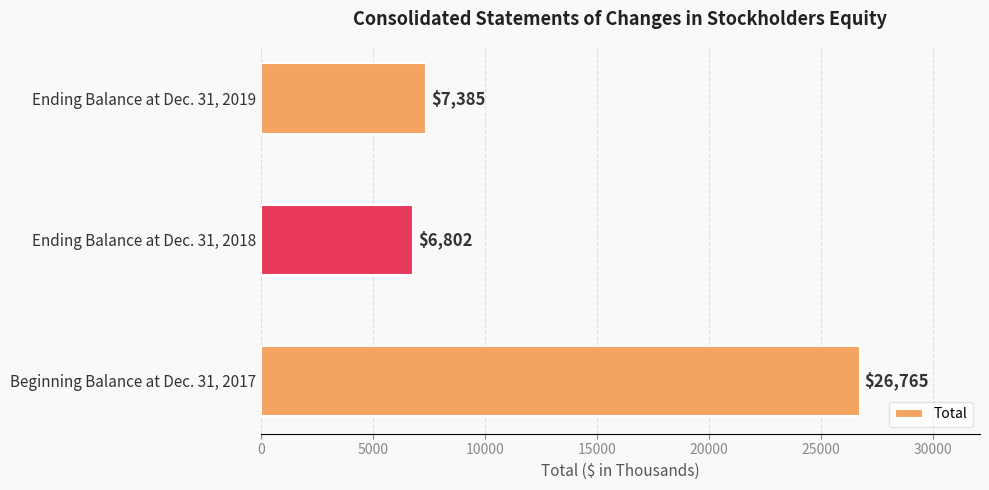

What is the average value?

13651